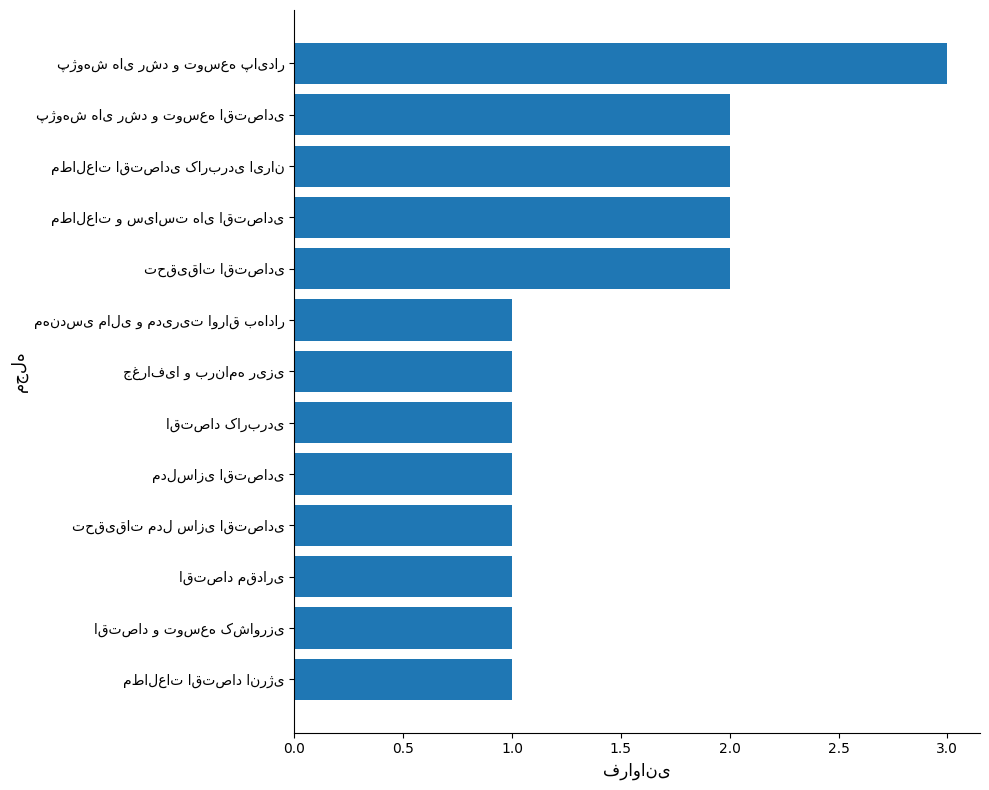

What is the sum of all values?

19